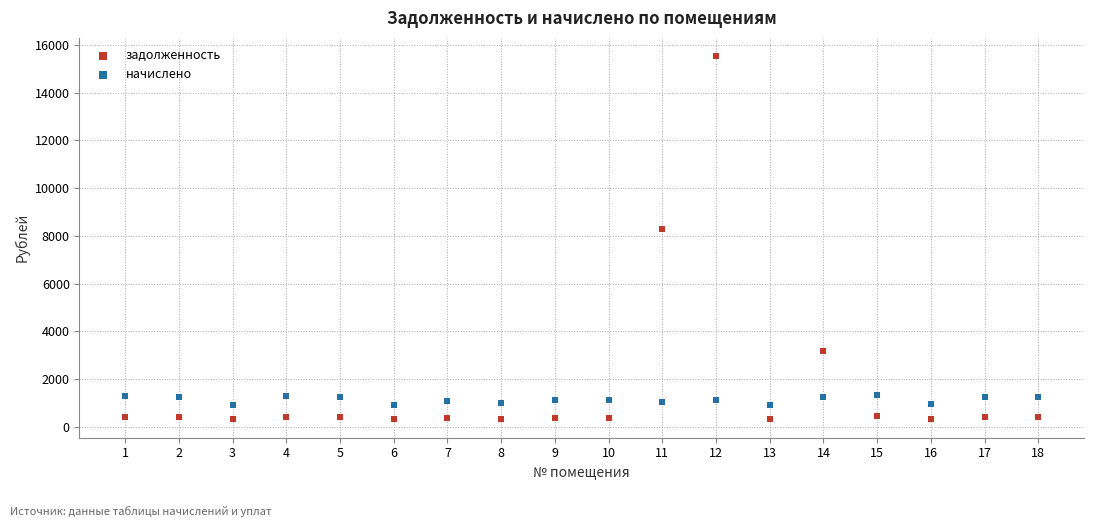

Which series has the largest Y range (max minus min)?

задолженность